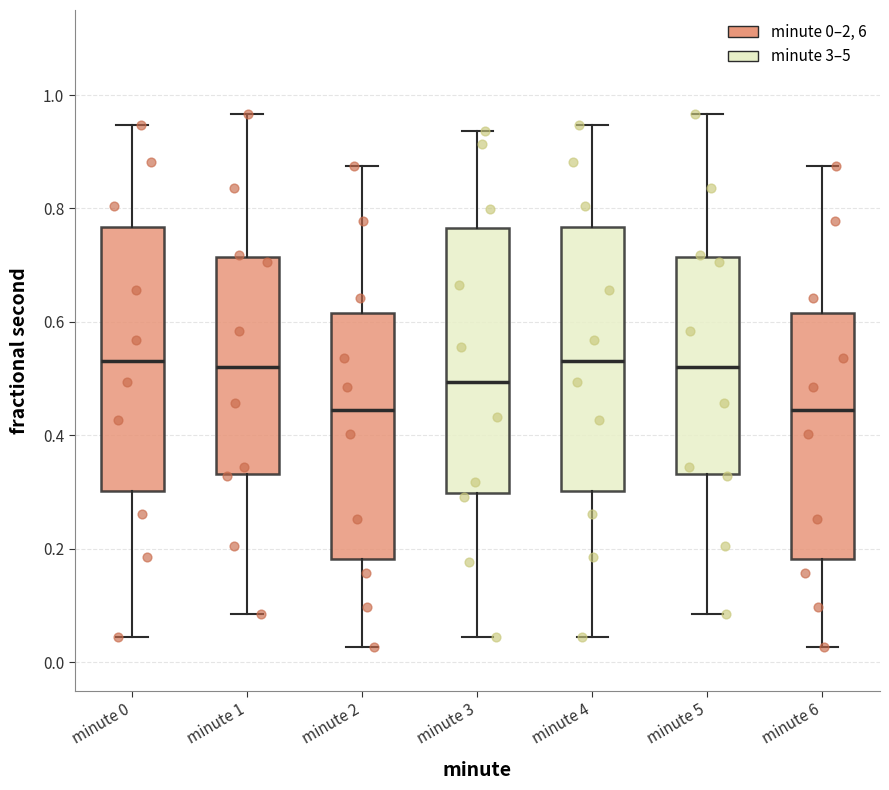

Reading left to right, read every box against the y-axis: the position of its median line, the range the box covers, and the ends of its whiskers. The values are not printed on the chart, so give them approximately, as read against the axis.

minute 0: median 0.54, box 0.30 to 0.76, whiskers 0.04 to 0.94
minute 1: median 0.52, box 0.34 to 0.72, whiskers 0.08 to 0.96
minute 2: median 0.44, box 0.18 to 0.62, whiskers 0.02 to 0.88
minute 3: median 0.50, box 0.30 to 0.76, whiskers 0.04 to 0.94
minute 4: median 0.54, box 0.30 to 0.76, whiskers 0.04 to 0.94
minute 5: median 0.52, box 0.34 to 0.72, whiskers 0.08 to 0.96
minute 6: median 0.44, box 0.18 to 0.62, whiskers 0.02 to 0.88